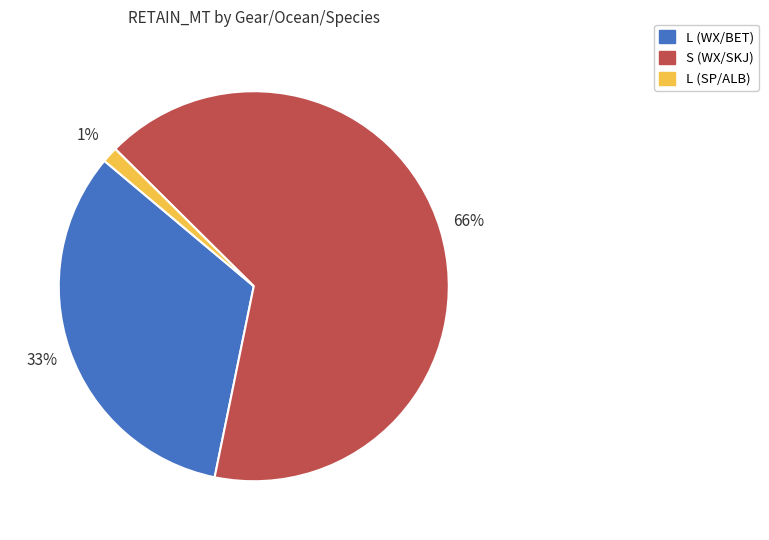

The L (SP/ALB) slice represents 1% of the pie. True or false?

True